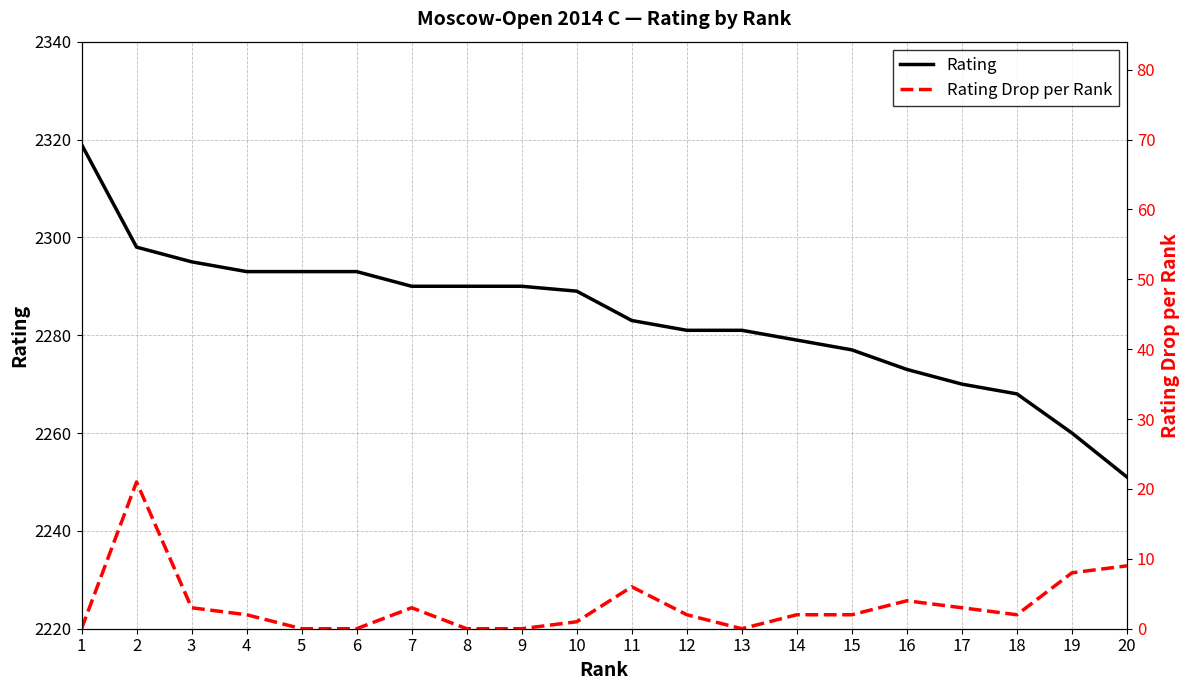

What is the difference between the second highest and minimum values in the Rating series?

47